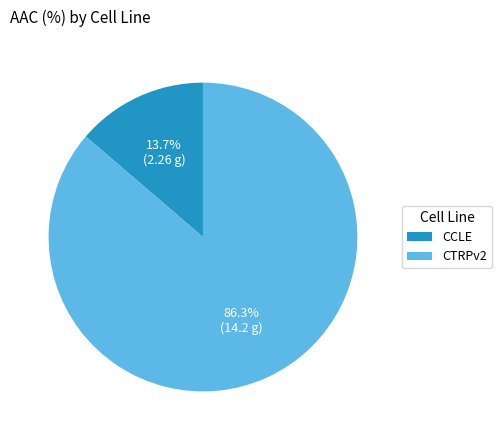

Count the number of slices in the pie.

2